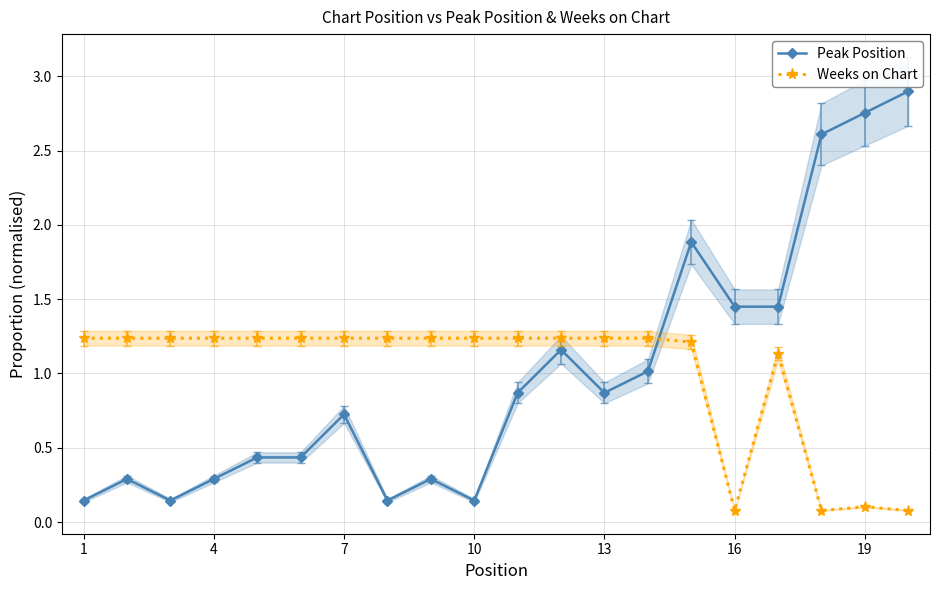

How many intersections are there between Weeks on Chart and Peak Position?

1